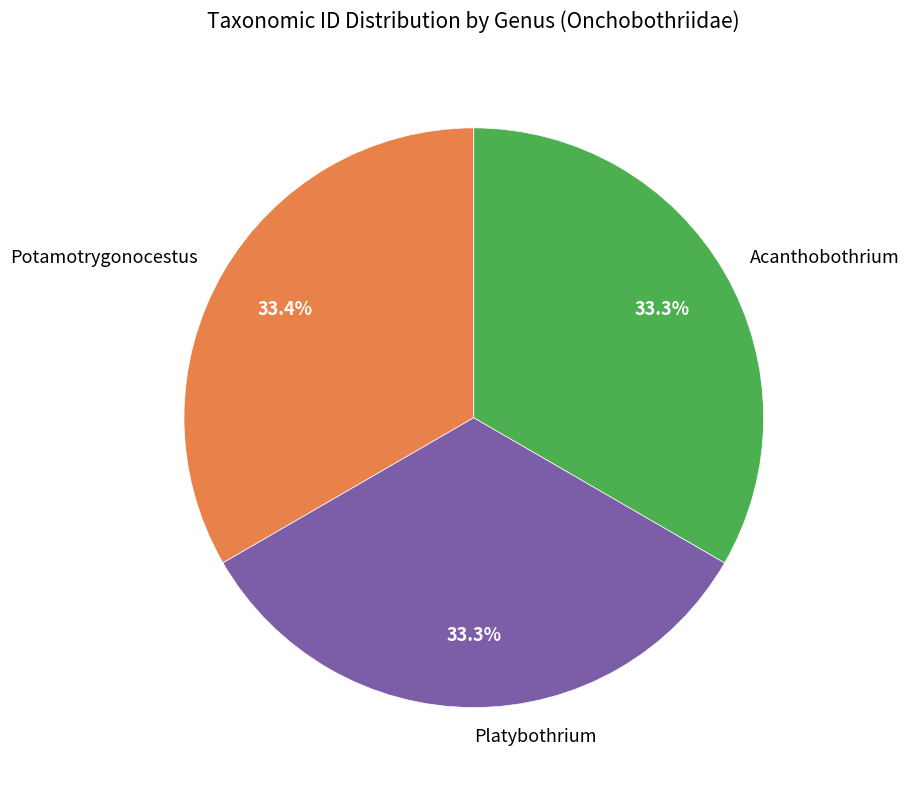

Is there a majority slice in this chart?

No